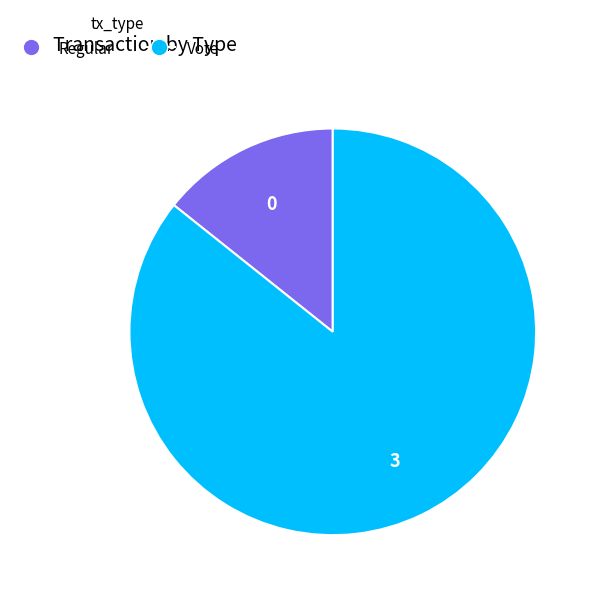

The Vote slice represents 92% of the pie. True or false?

False